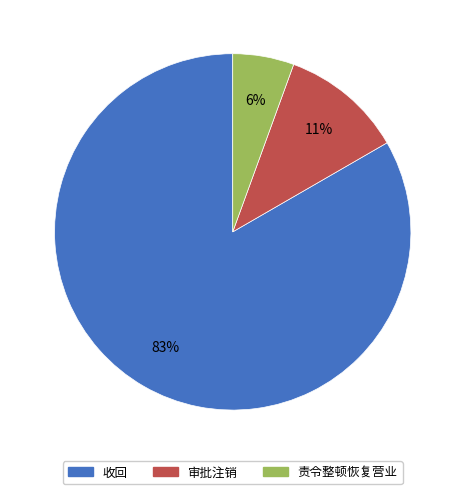

The 收回 slice represents 83% of the pie. True or false?

True